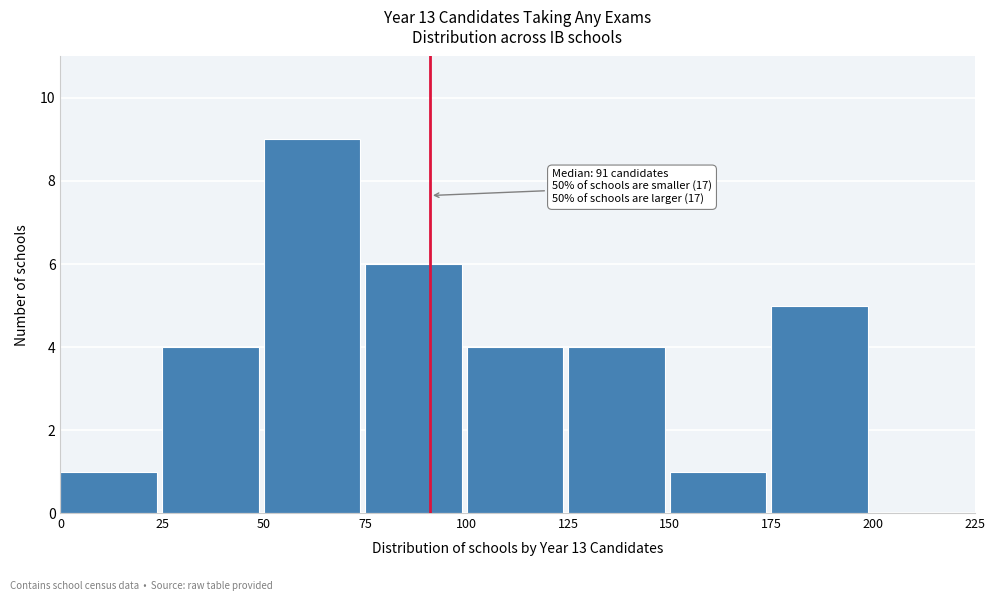

Which range on the x-axis has the tallest bar?

50 to 75